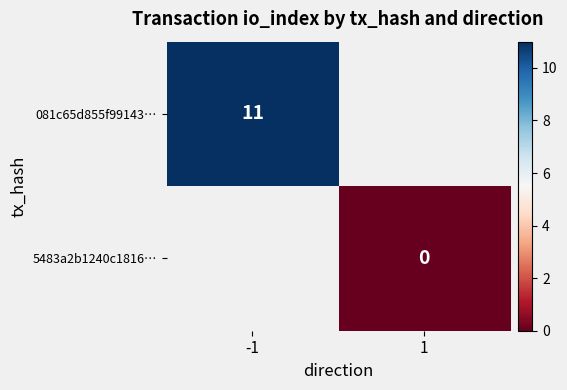

Which category has the highest value across all series?

-1